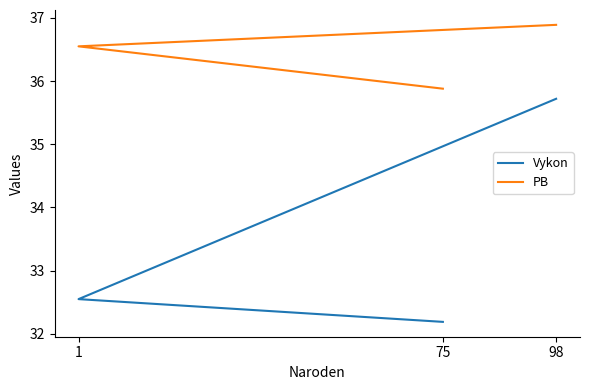

Which has a higher value, 75 or 98?

98